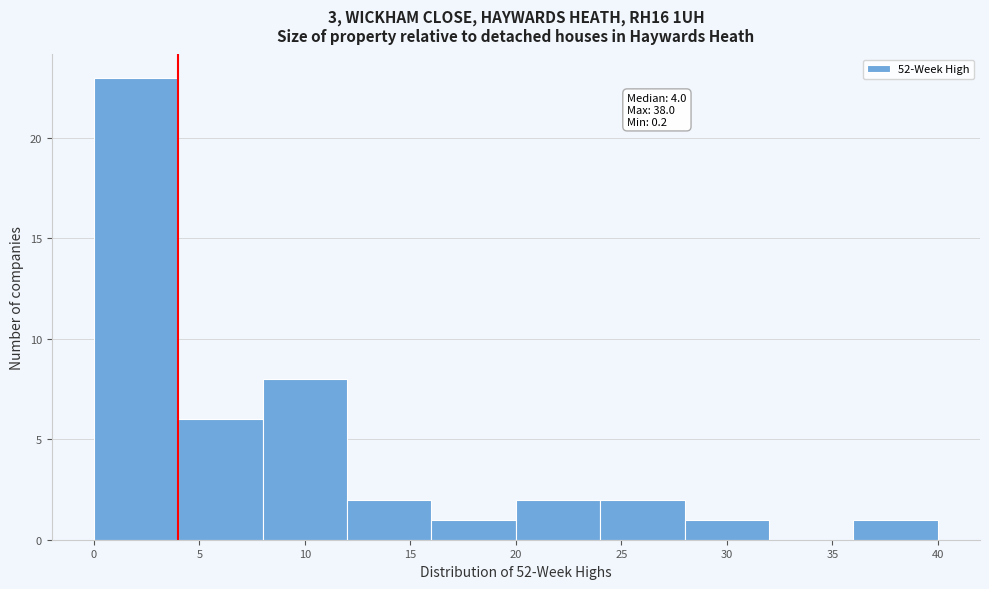

Over which range of the x-axis is the bar tallest?

0 to 4